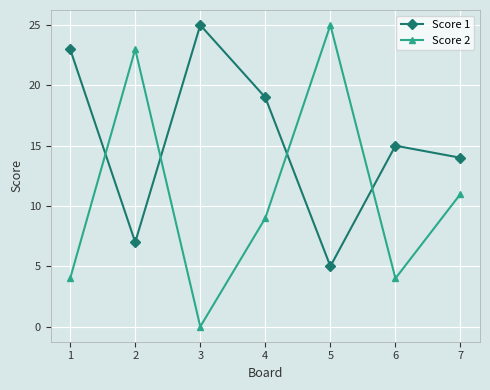

What are all the series names shown in the legend?

Score 1, Score 2